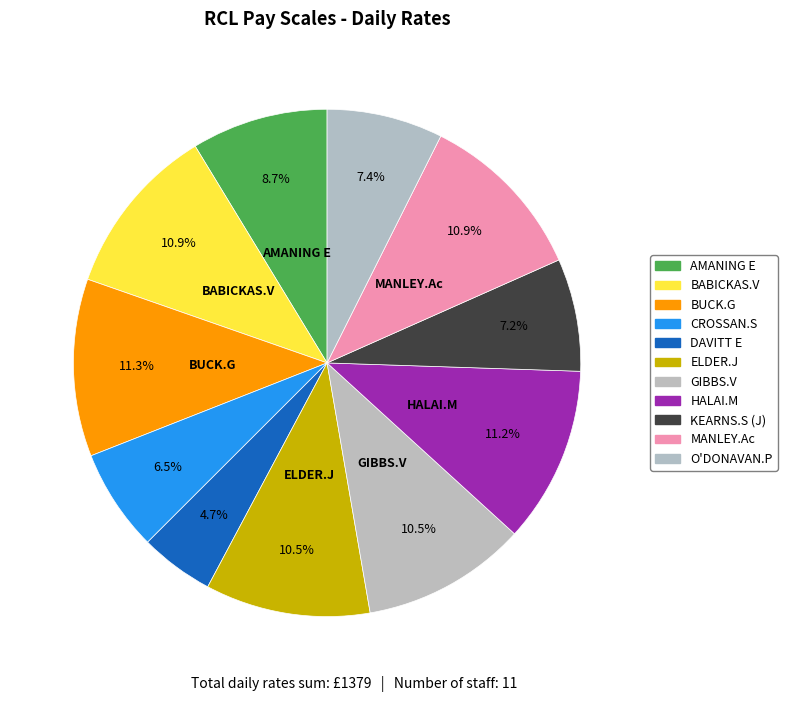

Count the number of slices in the pie.

11